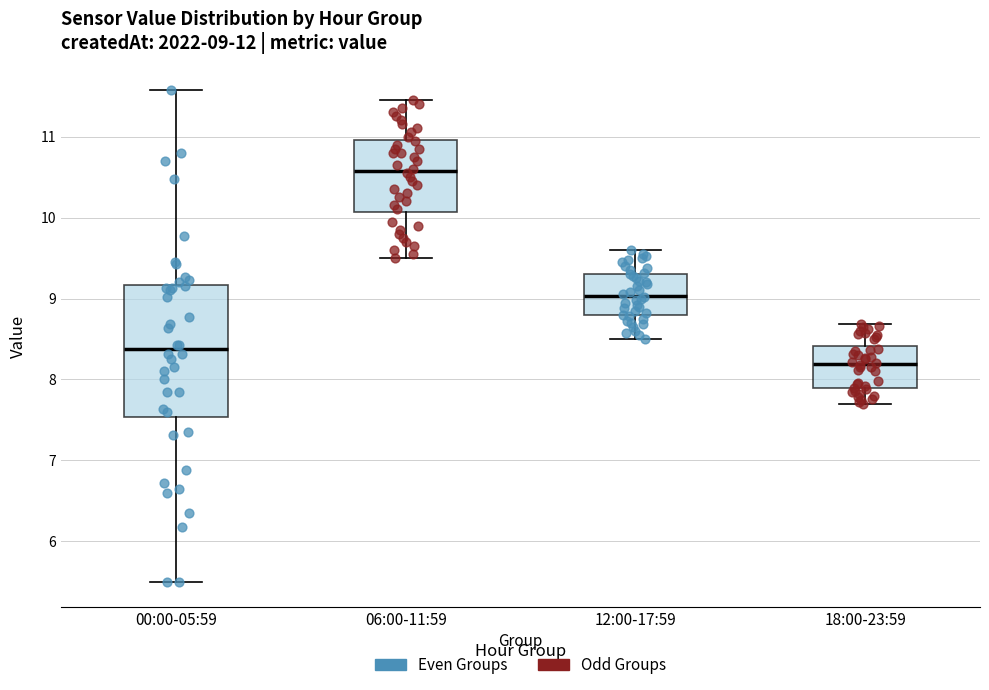

Which box has the highest median line?

06:00-11:59